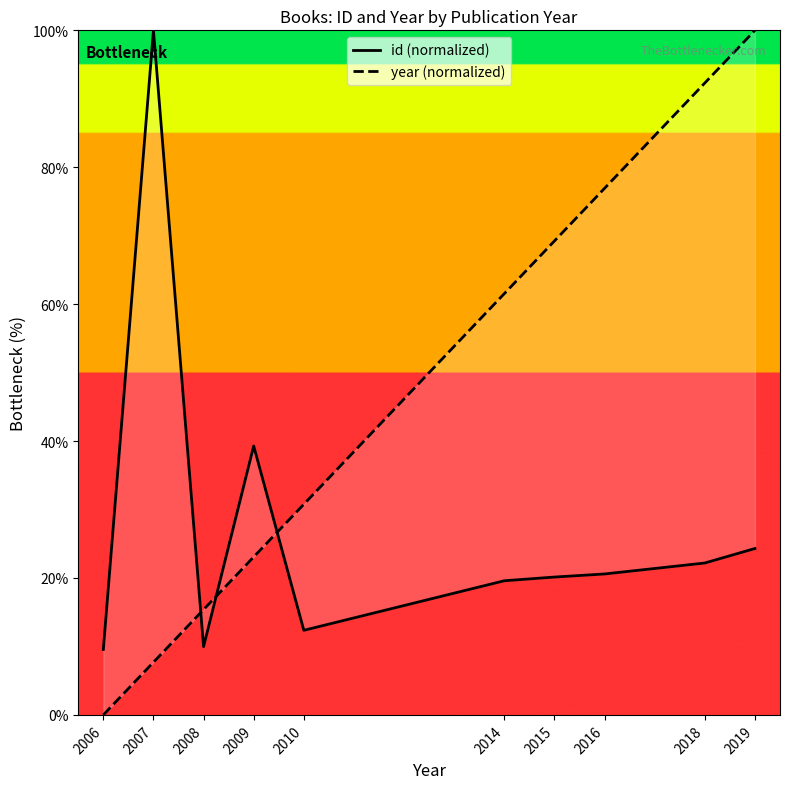

Is it true that year (normalized) equals 10.0 at 2010?

False